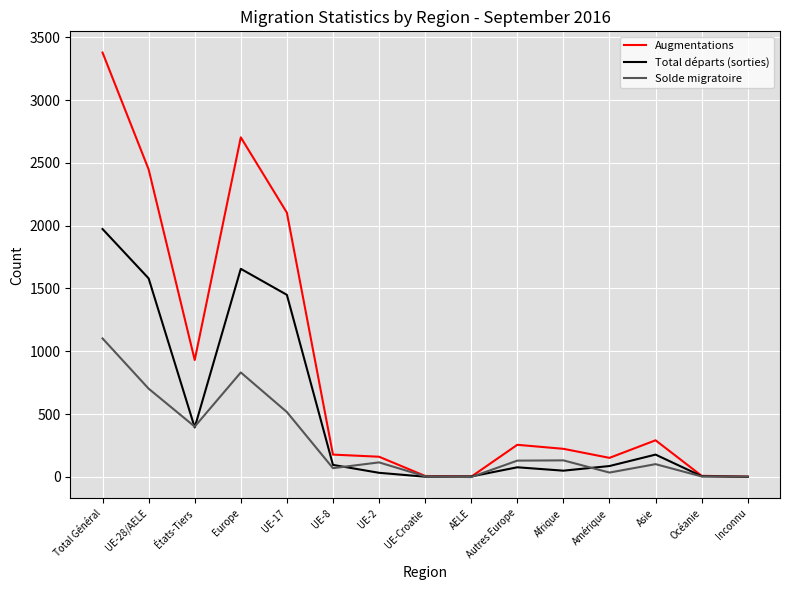

Rank the series by their average value, from highest to lowest.

Augmentations, Total départs (sorties), Solde migratoire